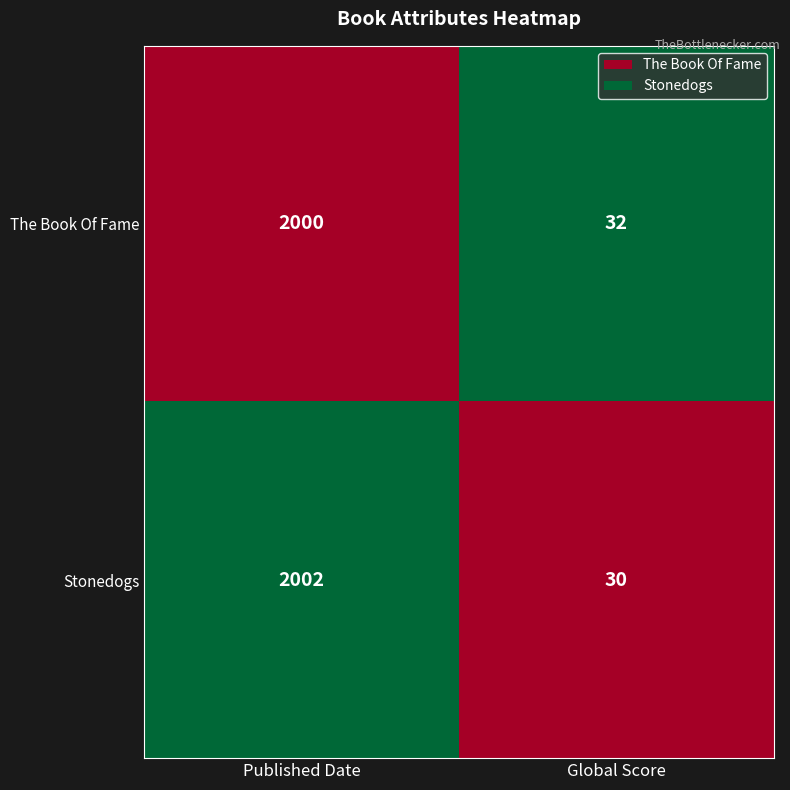

Count the number of categories in the chart.

2